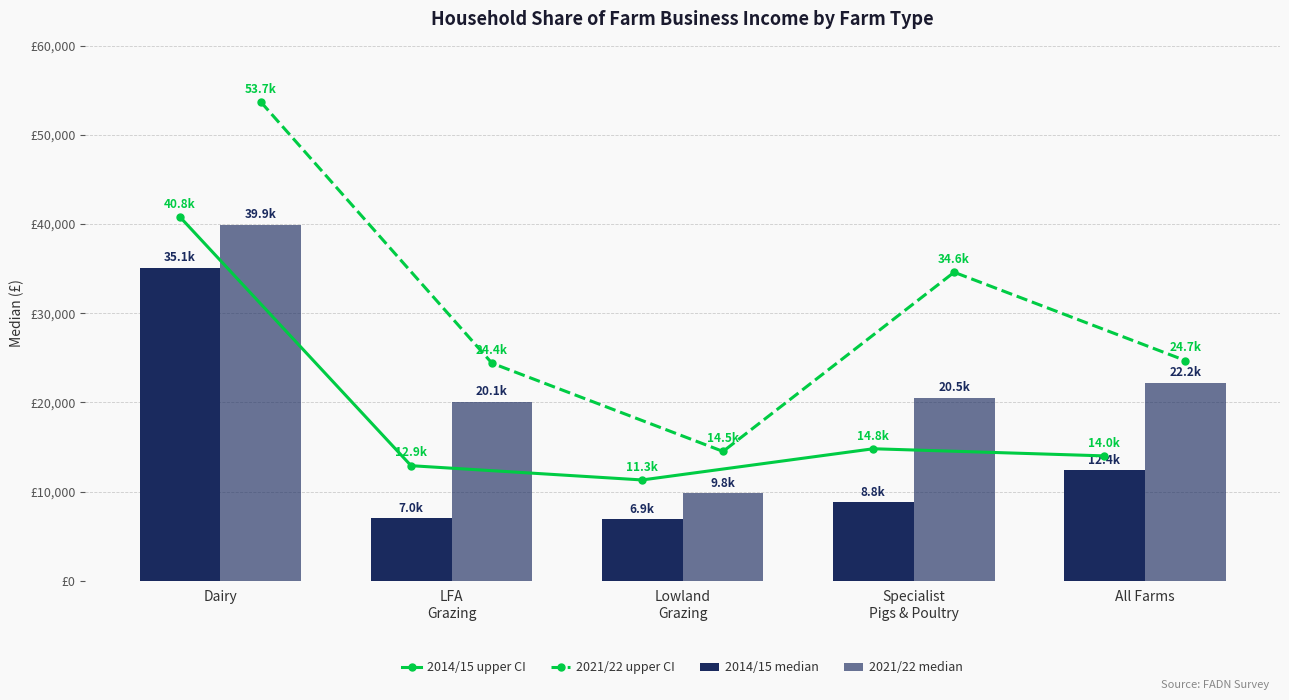

Is it true that 2014/15 upper CI equals 14000 at All Farms?

True